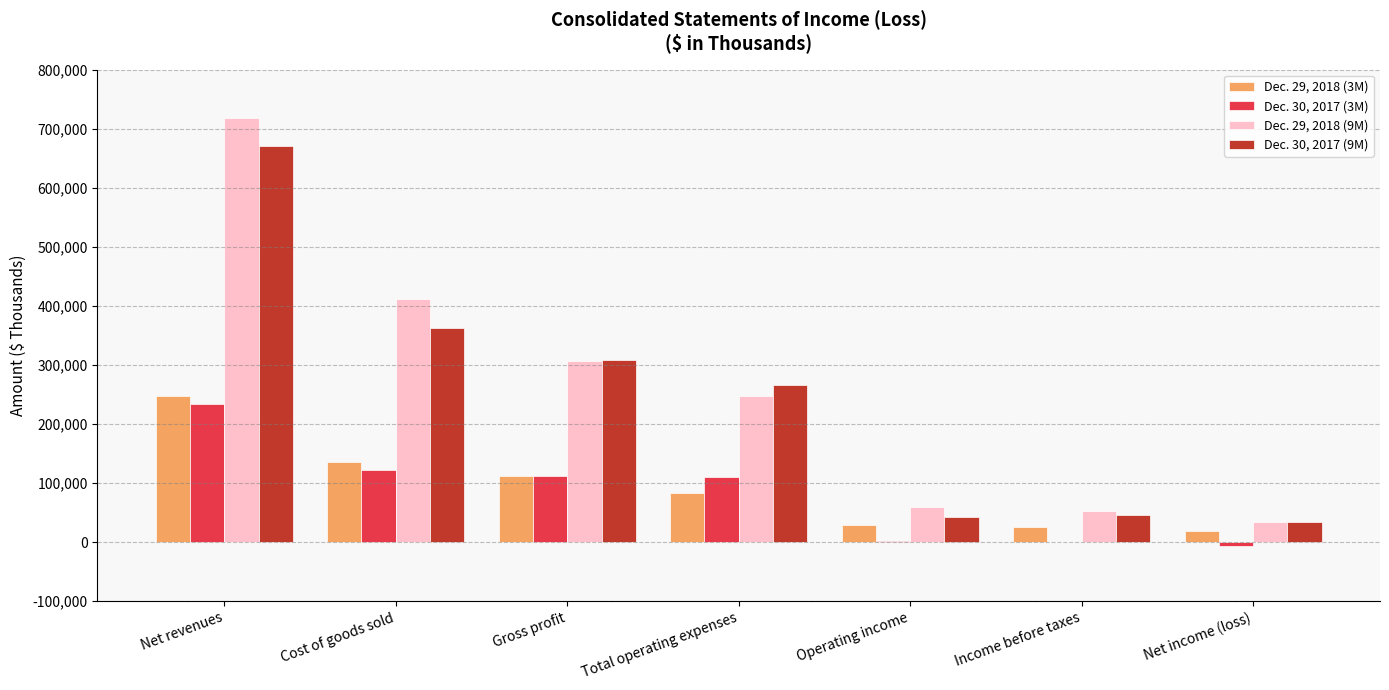

Where does the Dec. 30, 2017 (3M) series first go above 110282?

Net revenues